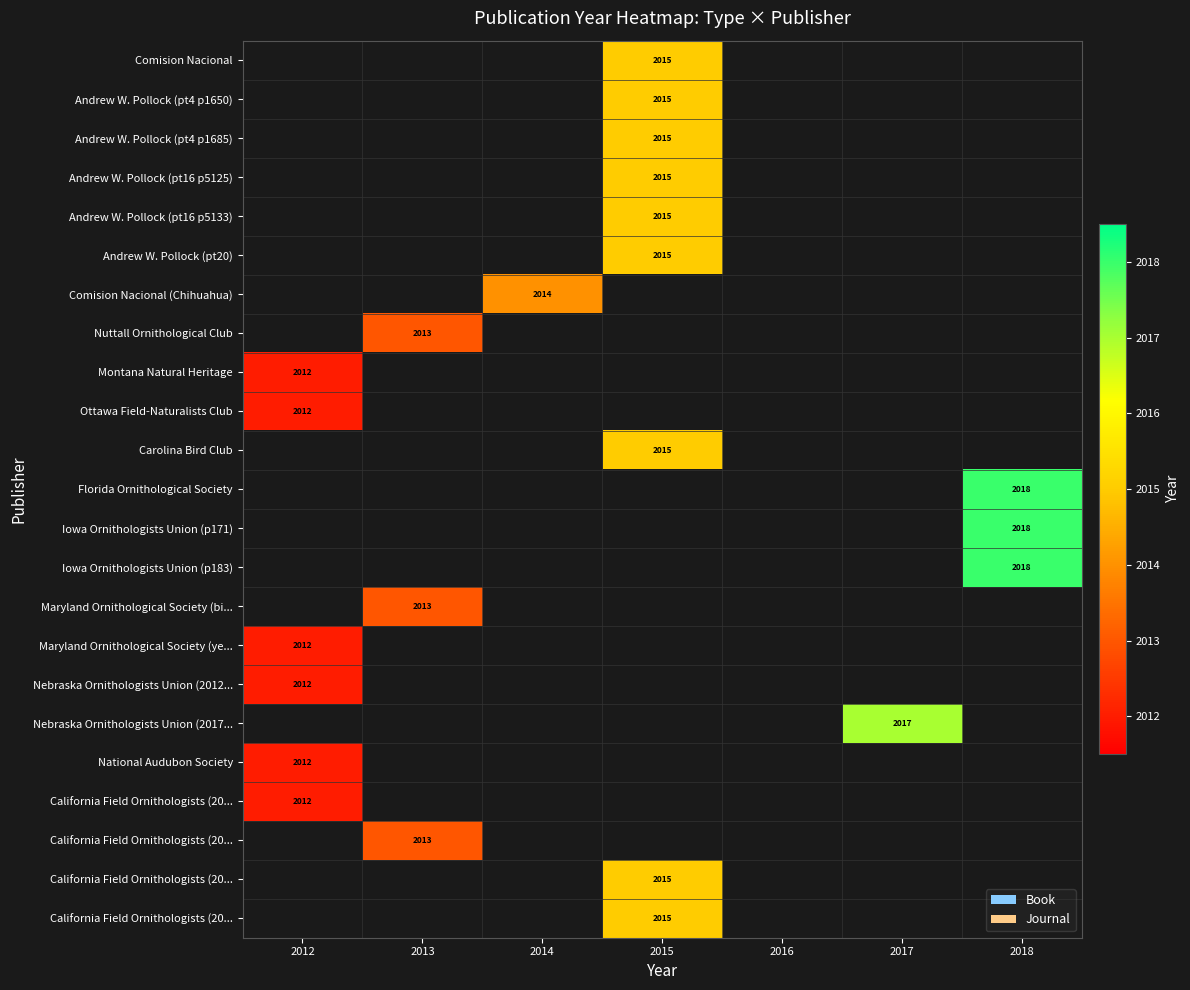

Which category has the lowest value across all series?

2012